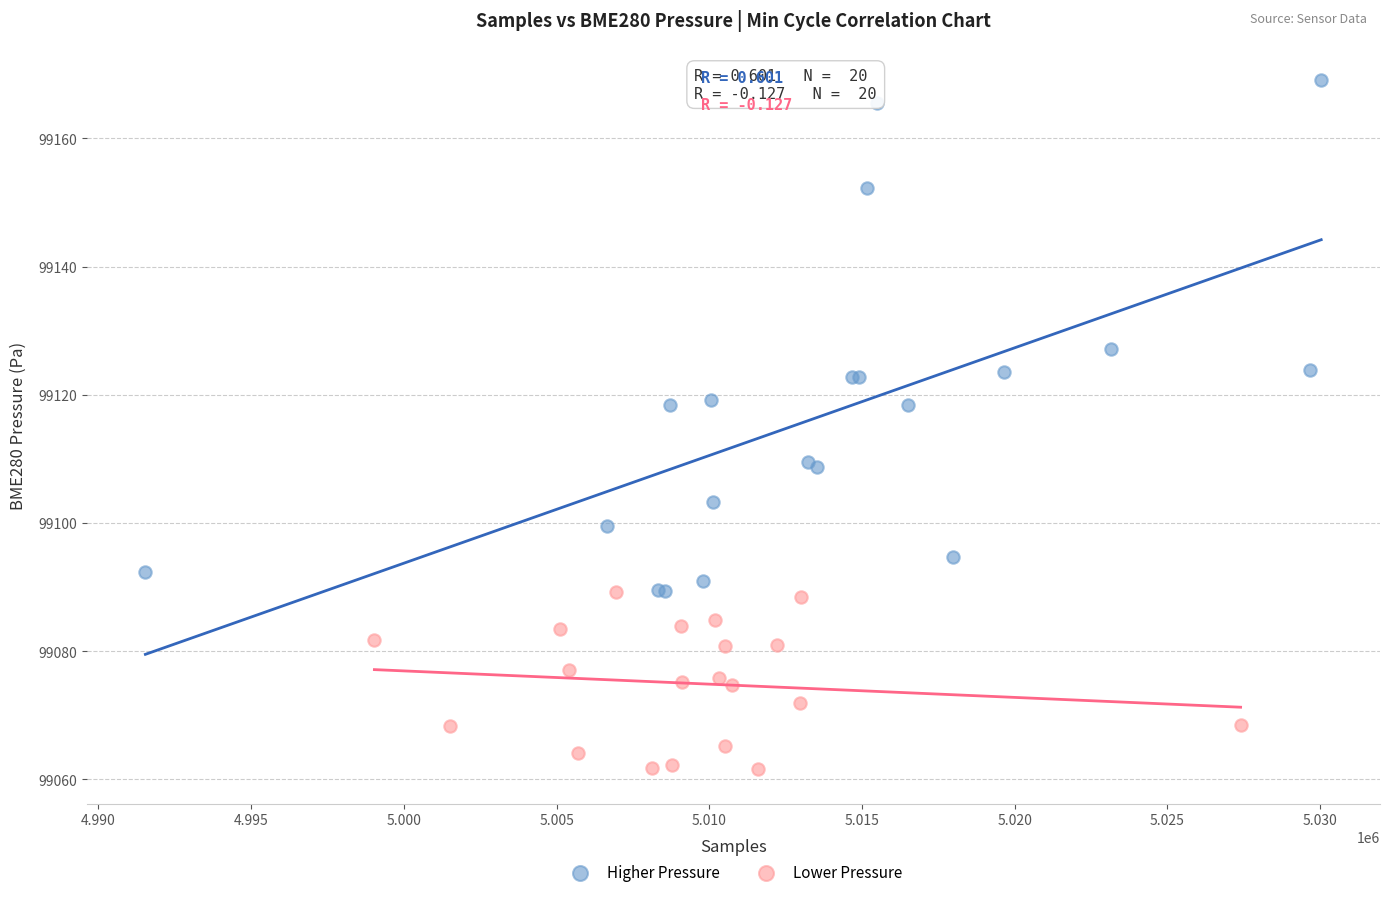

Which series reaches the minimum Y coordinate?

Lower Pressure